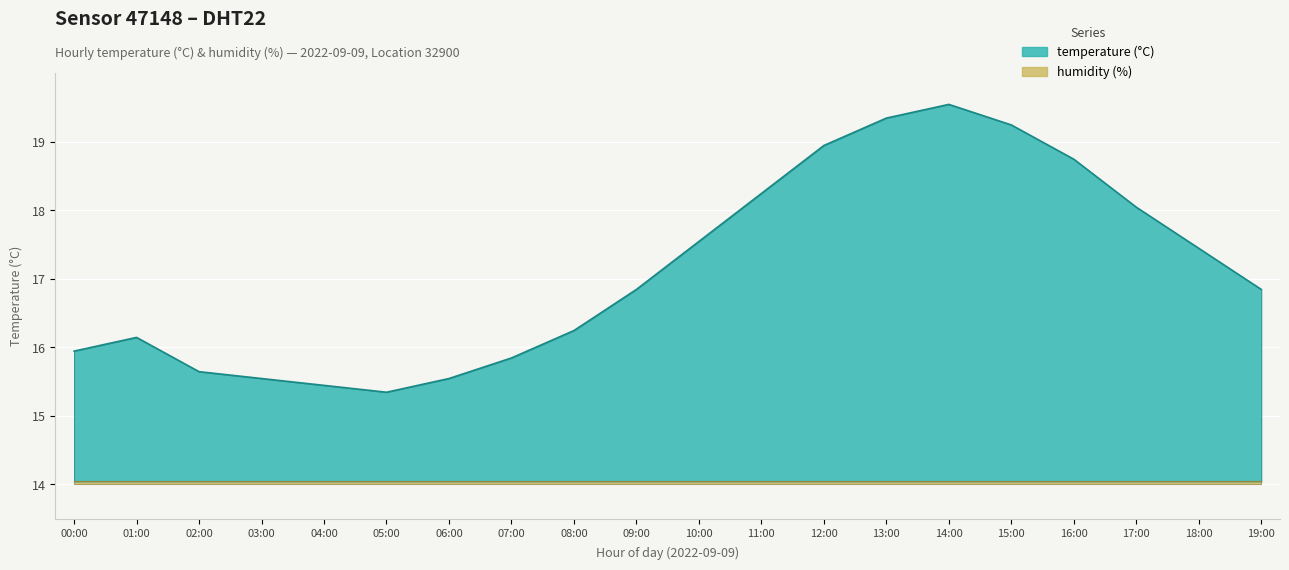

What is the smallest value displayed?

1.3